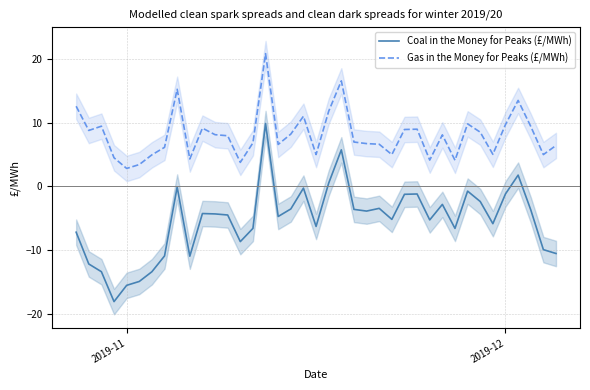

True or false: Coal in the Money for Peaks (£/MWh) has more than 1 interior local peaks.

True